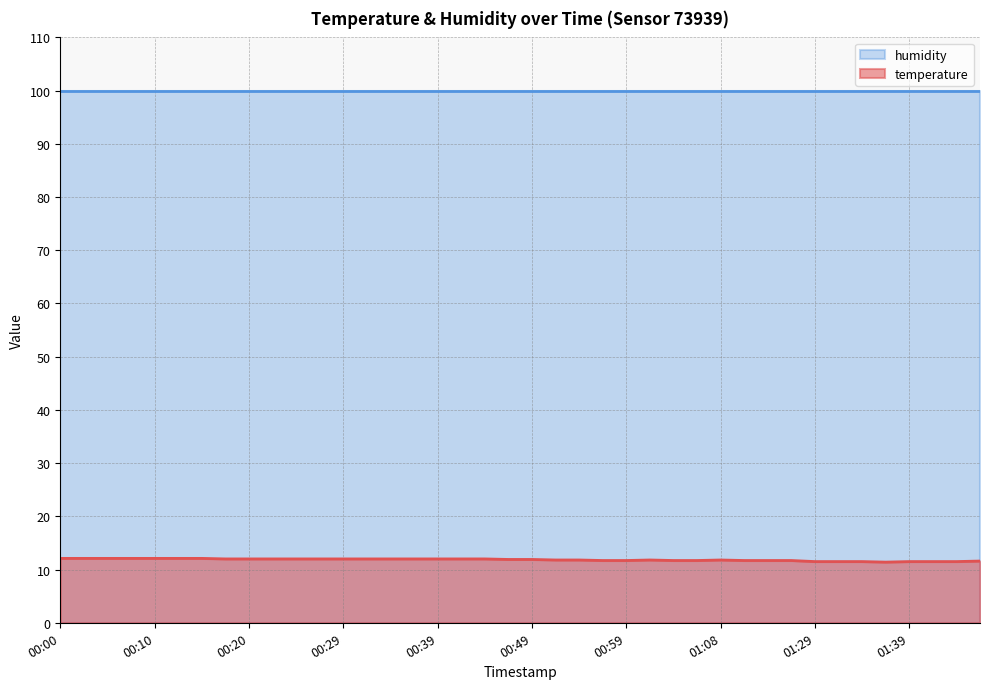

What position from the left is 00:34?

15